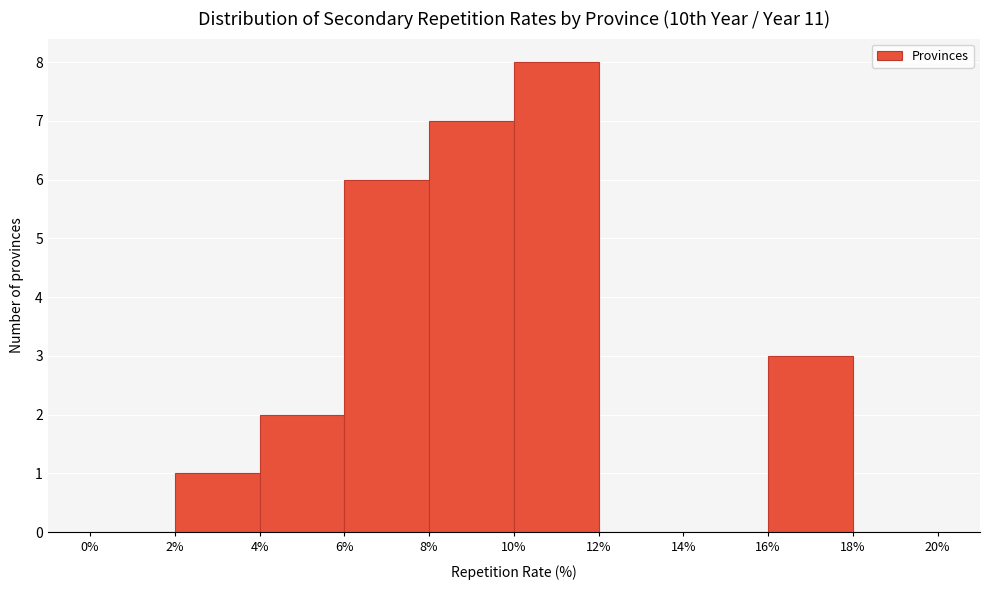

Reading left to right, list every bar in this chart as the range it spans on the x-axis followed by its height. The values are not printed on the chart, so give them approximately, as read against the axis.

0% to 2%: 0
2% to 4%: 1
4% to 6%: 2
6% to 8%: 6
8% to 10%: 7
10% to 12%: 8
12% to 14%: 0
14% to 16%: 0
16% to 18%: 3
18% to 20%: 0